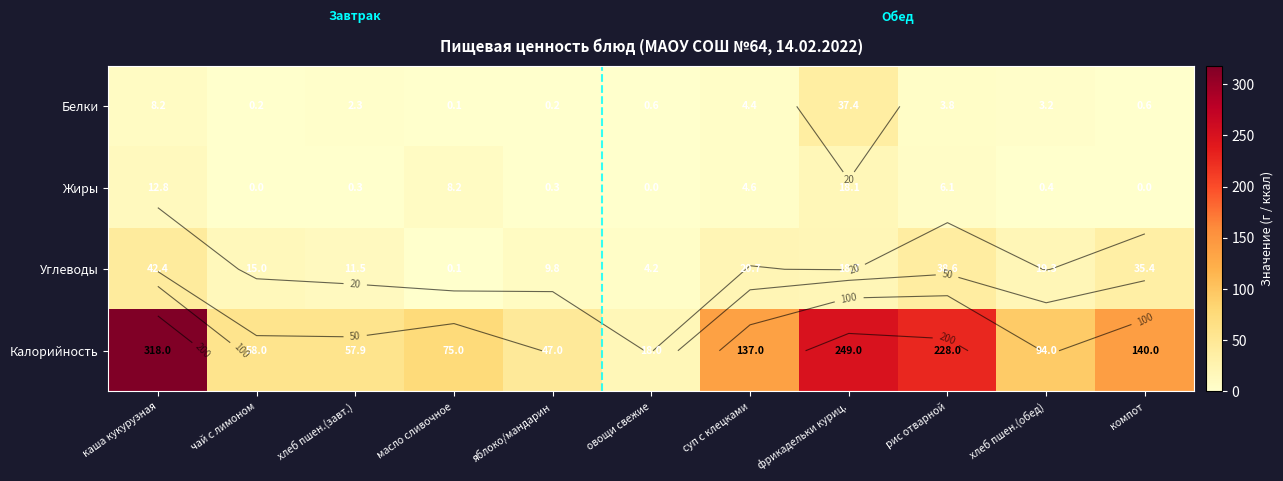

What is the difference between the maximum and minimum values in the Белки series?

37.3